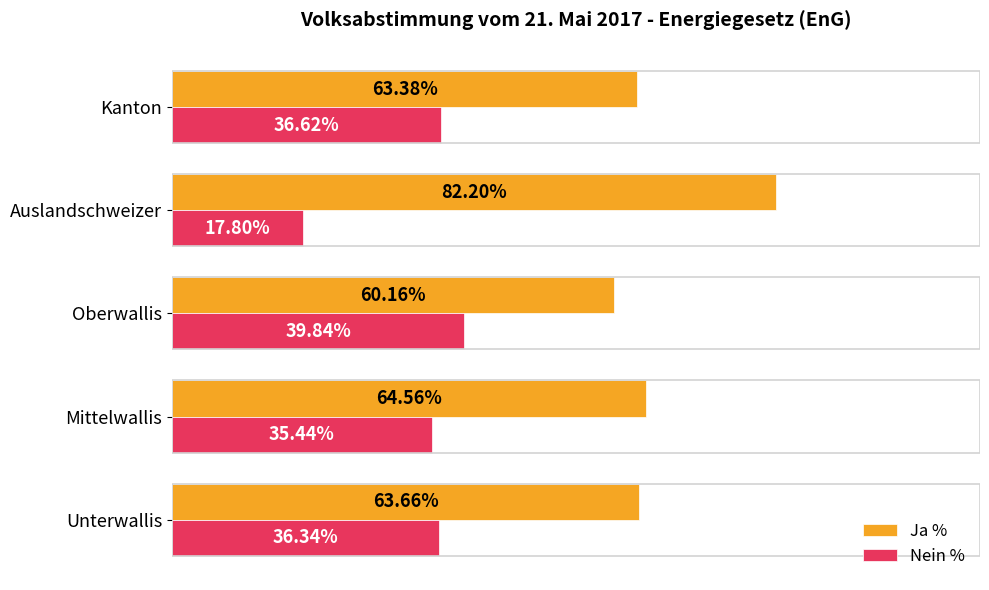

At which label does Ja % reach its minimum?

Oberwallis